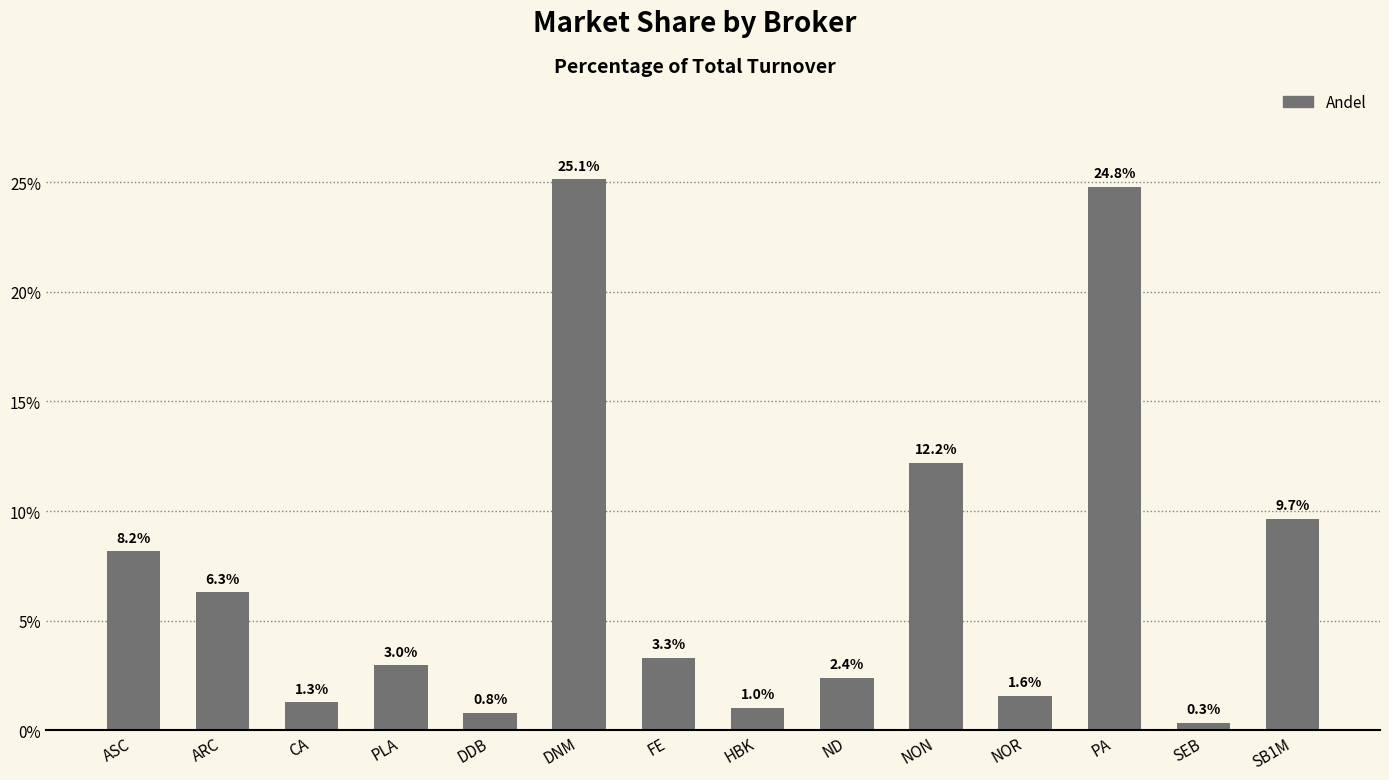

The chart shows a value of 1.6 at PLA. True or false?

False